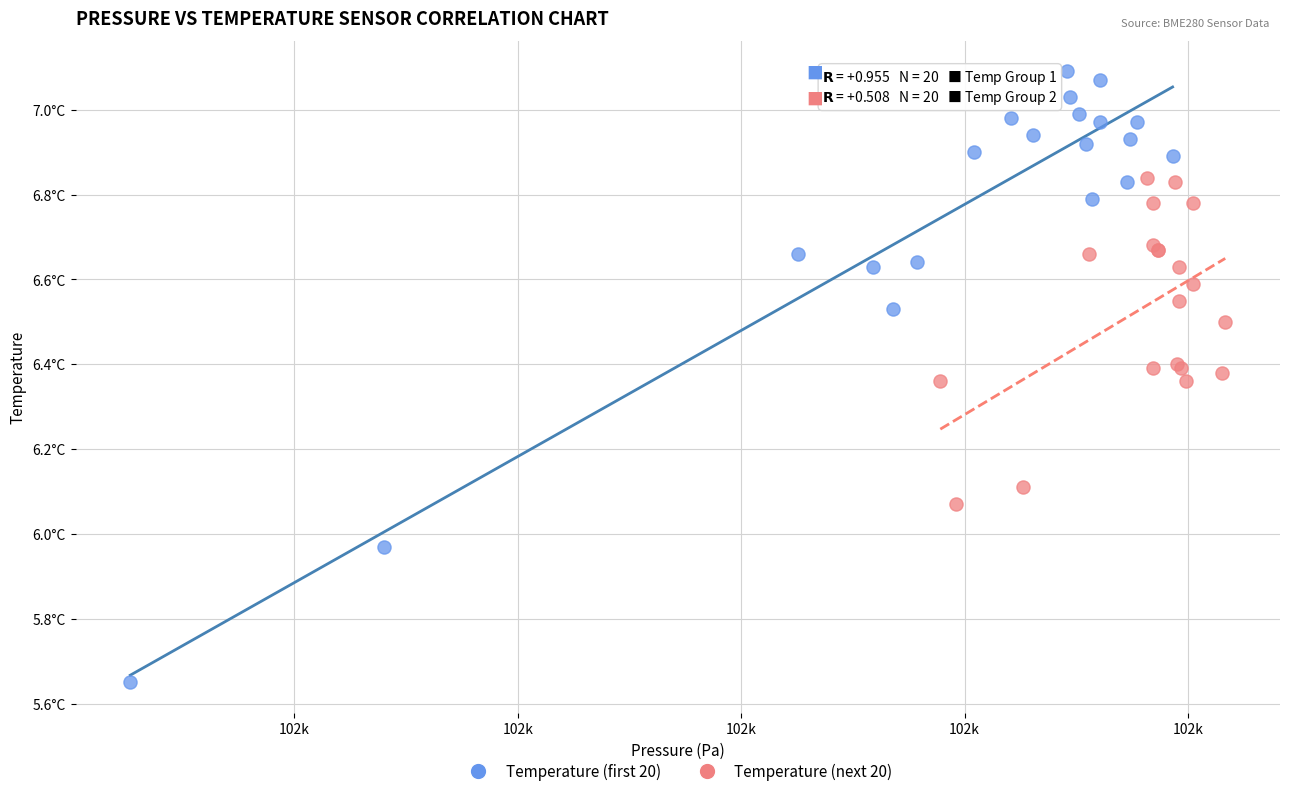

What are all the series names shown in the legend?

Temperature (first 20), Temperature (next 20)